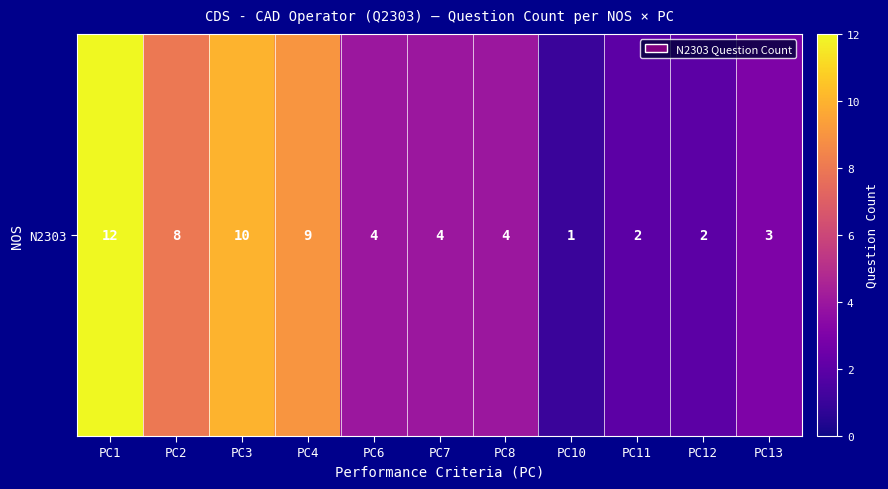

Which has a higher value, PC1 or PC12?

PC1